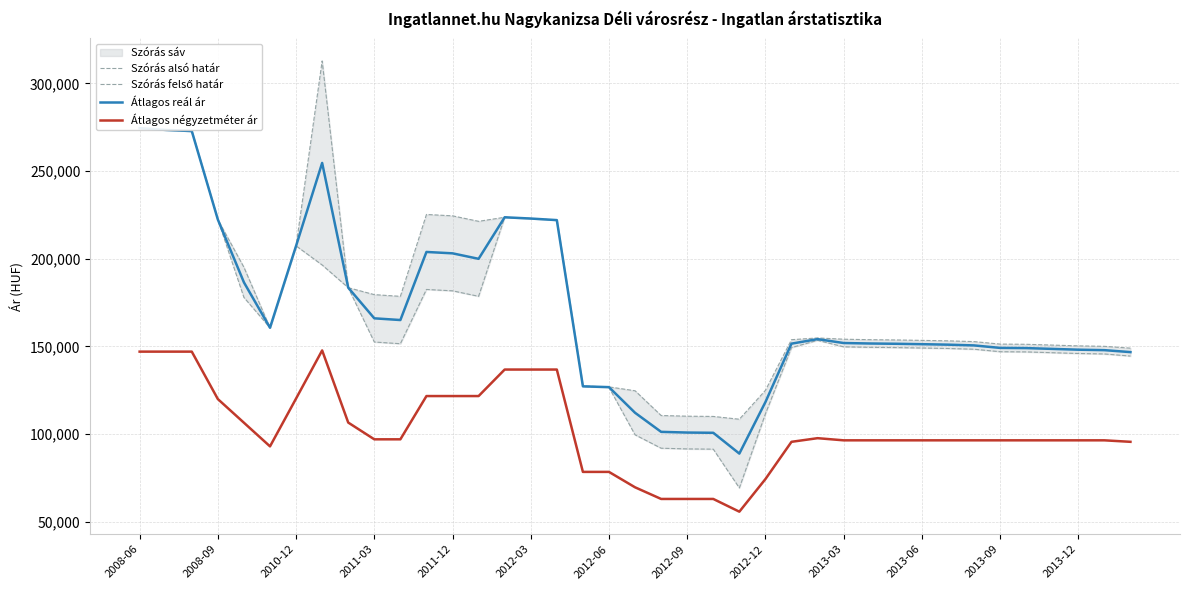

How many categories are shown in the chart?

39